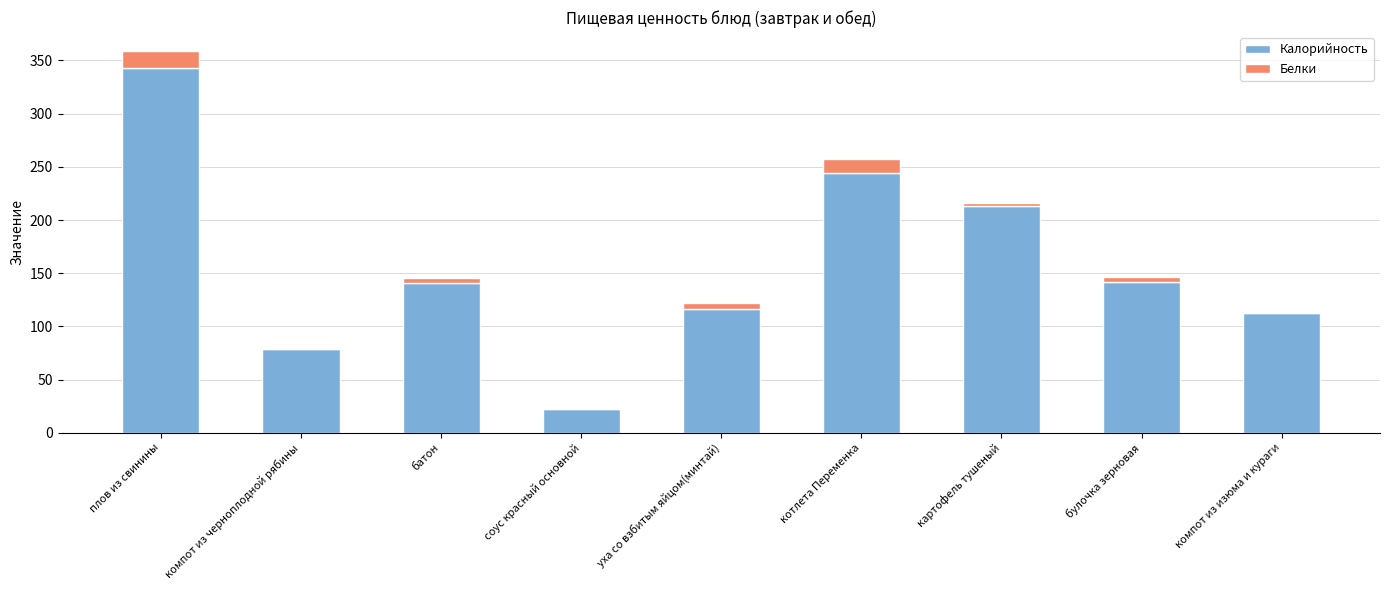

How many values in the Калорийность series exceed 140?

5